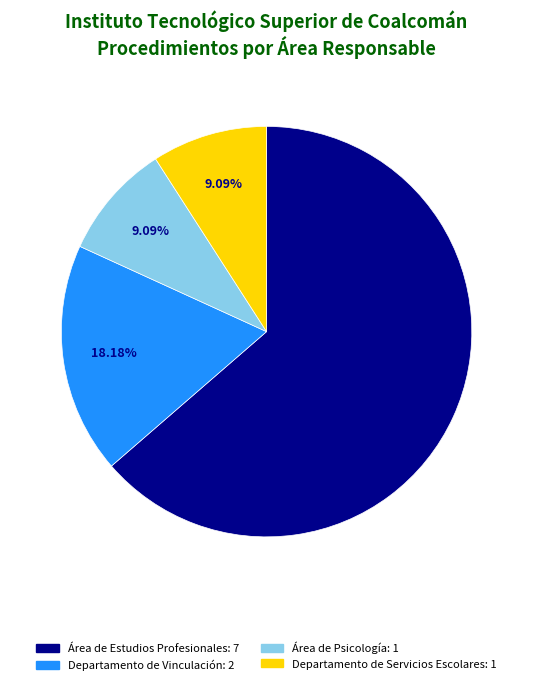

Is Área de Psicología the majority of the pie?

No